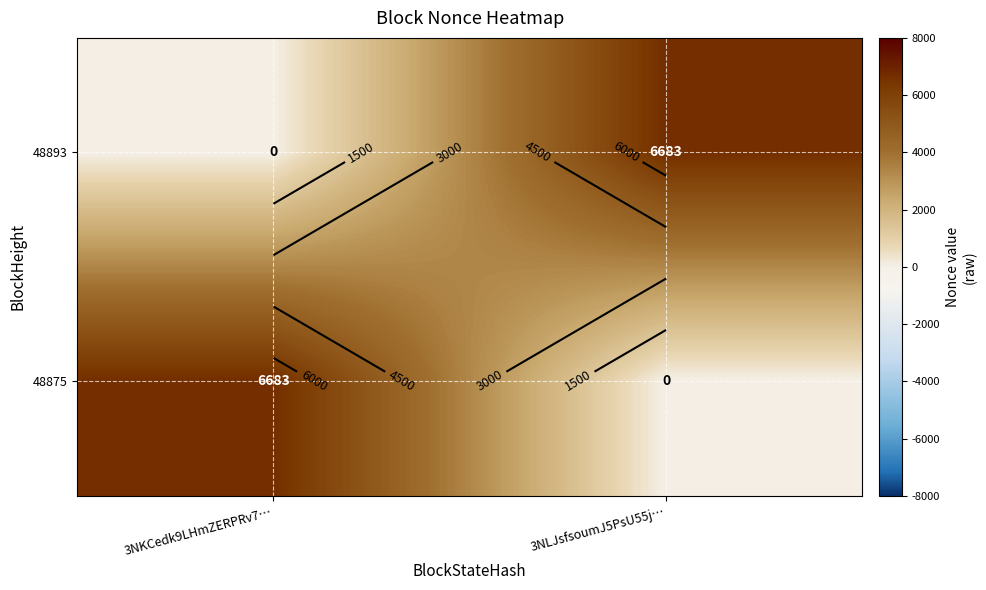

What is the sum of the 48875 values at 3NLJsfsoumJ5PsU55j… and 3NKCedk9LHmZERPRv7…?

6683